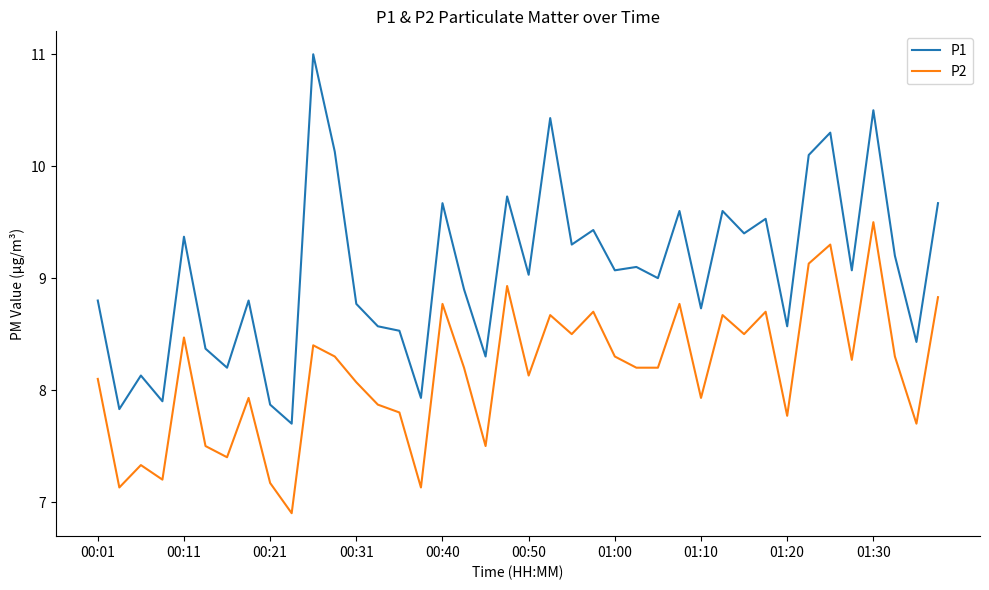

What is the maximum value for P2?

9.5